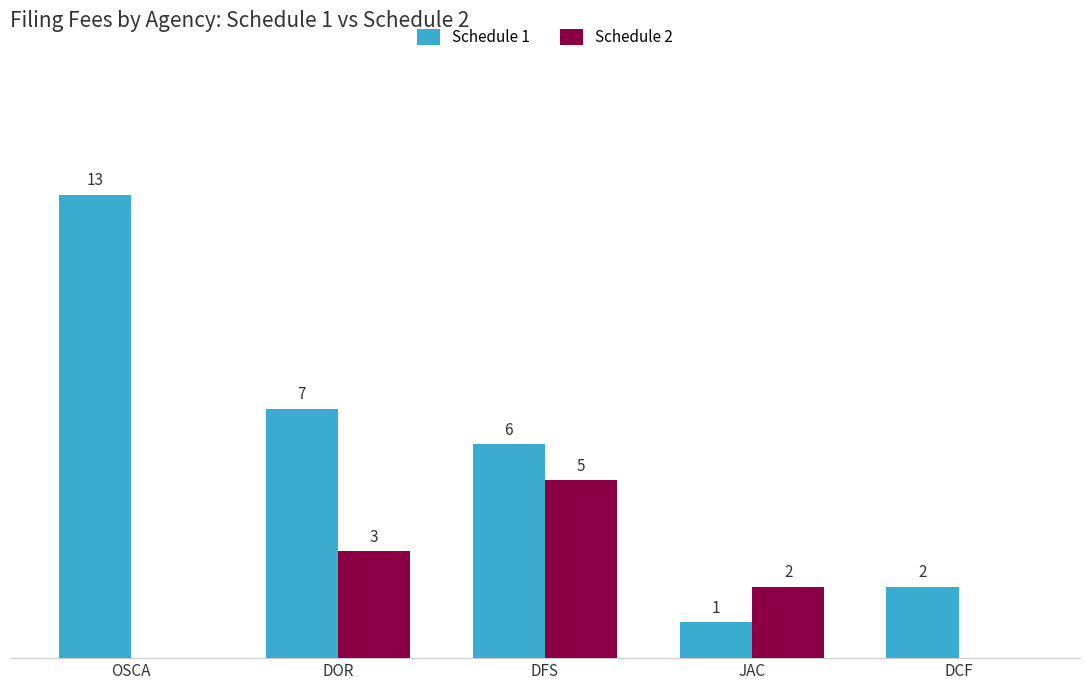

Between DFS and JAC, which series saw the biggest shift?

Schedule 1